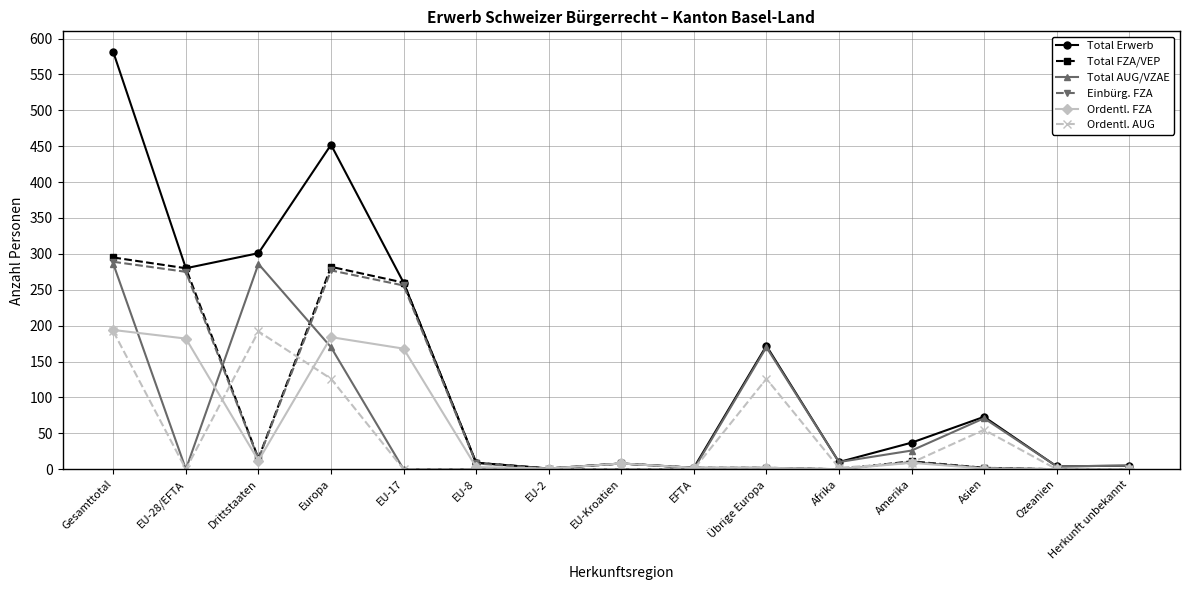

What is the spread (max minus min) of values at Asien?

72